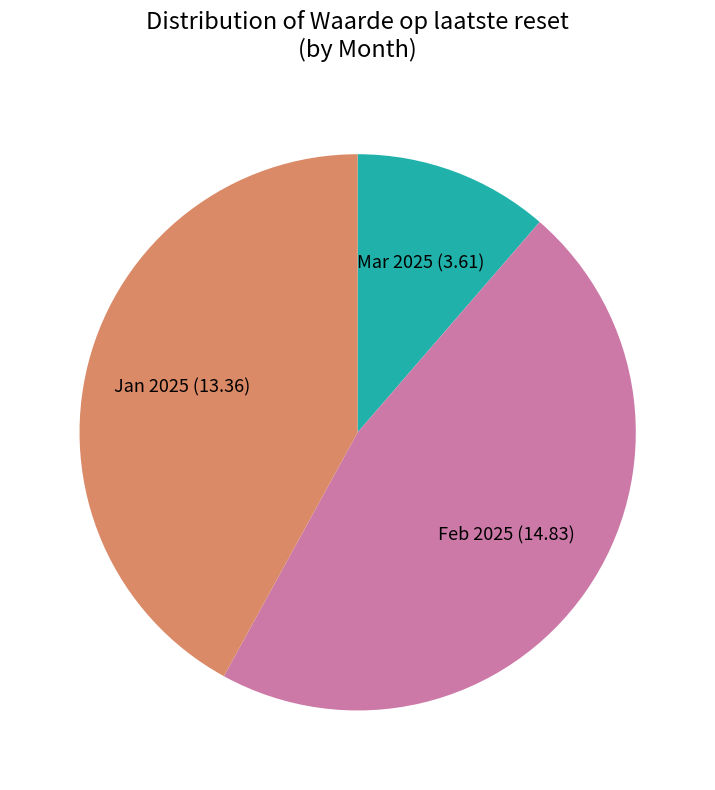

Which category has the smallest portion of the pie?

Mar 2025